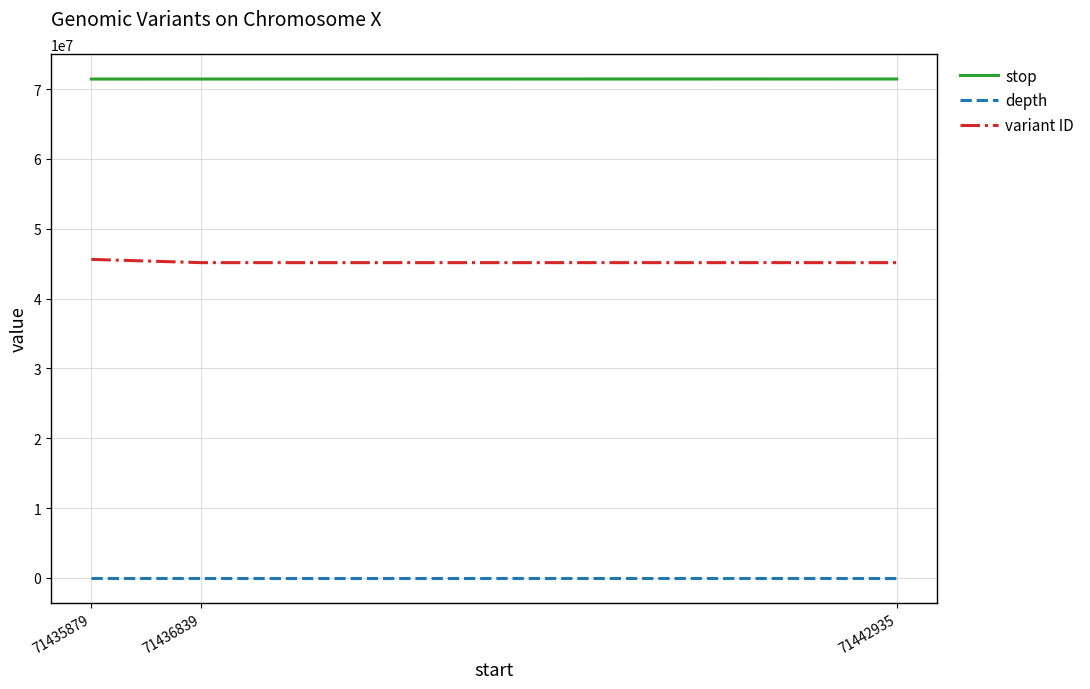

Rank the series by their maximum value, from highest to lowest.

stop, variant ID, depth